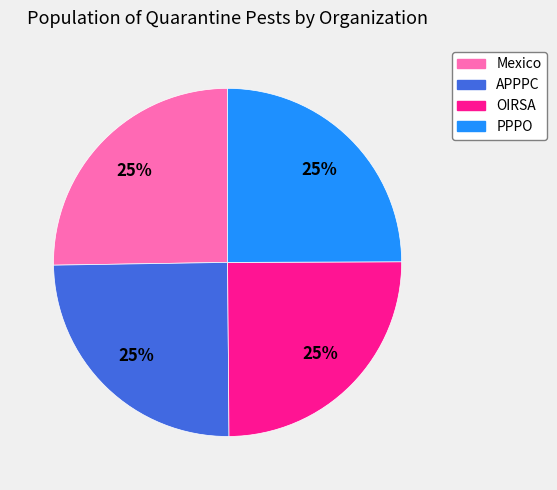

To the nearest percent, what is the average slice percentage?

25%